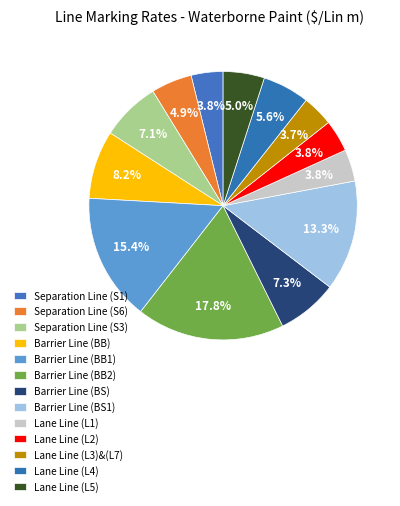

Which category has the biggest portion of the pie?

Barrier Line (BB2)